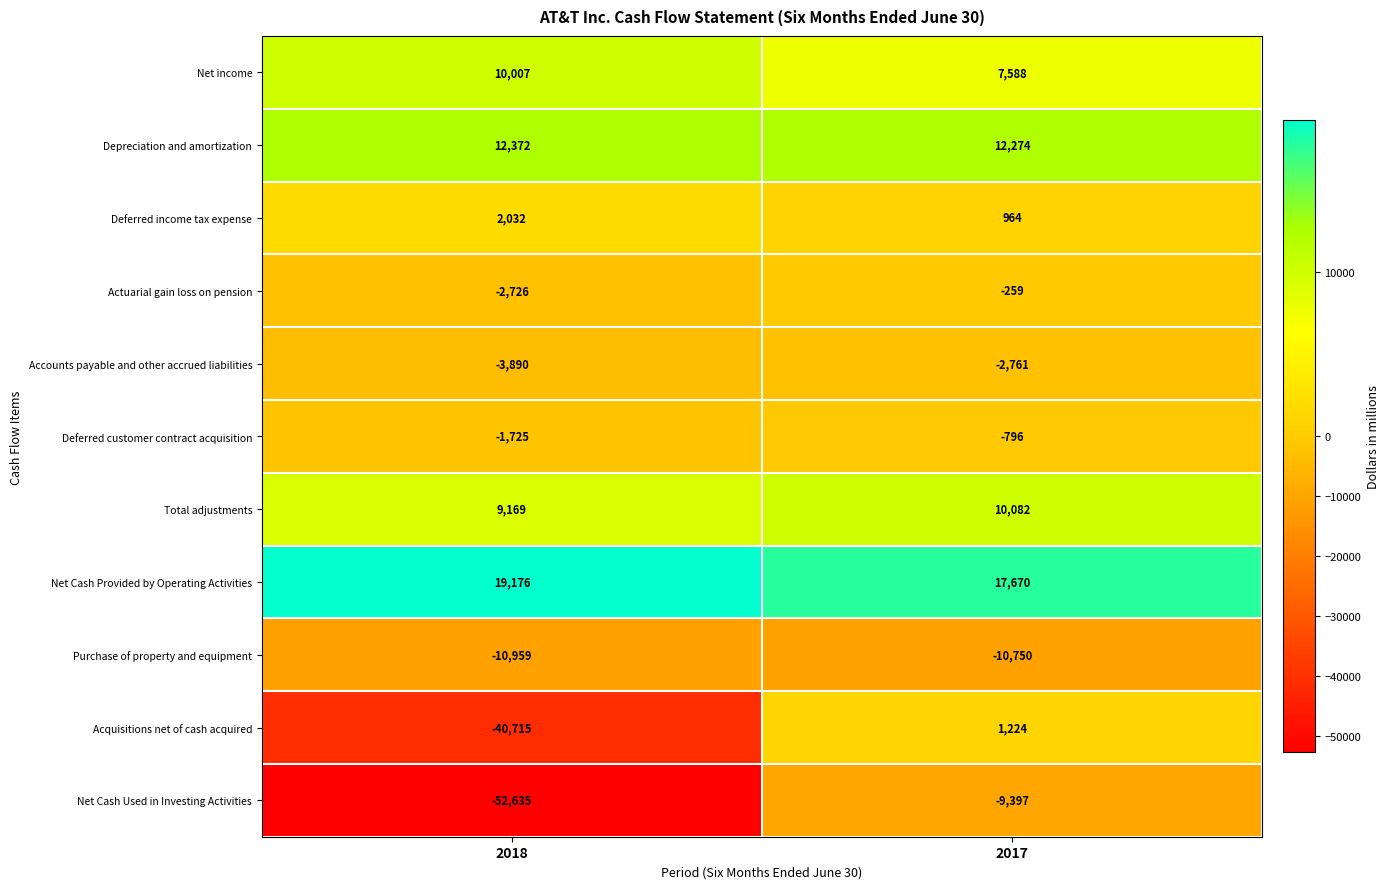

How many values in the Net Cash Provided by Operating Activities series are below 19176?

1